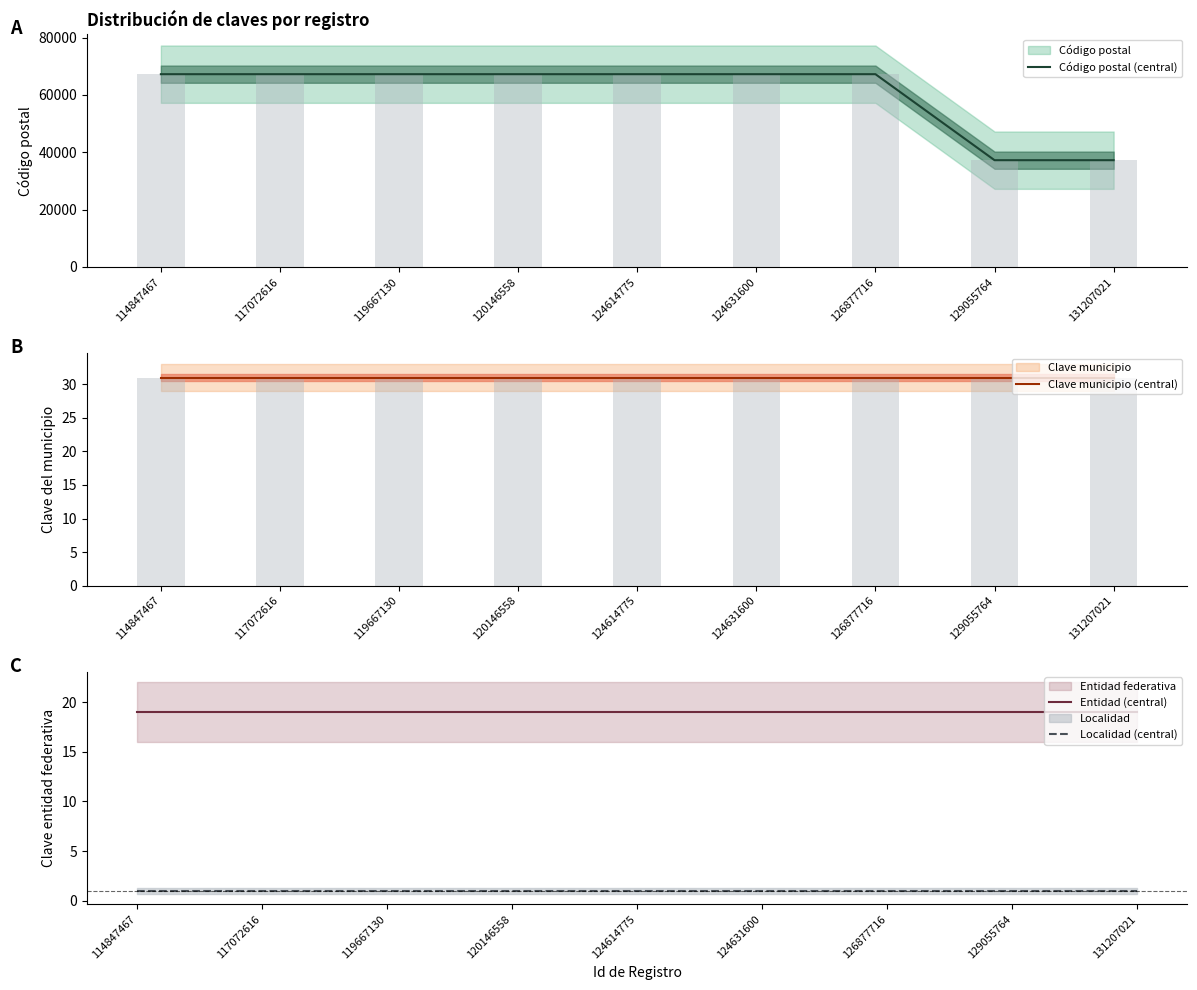

What is the sum of the Entidad (central) values at 119667130 and 129055764?

38